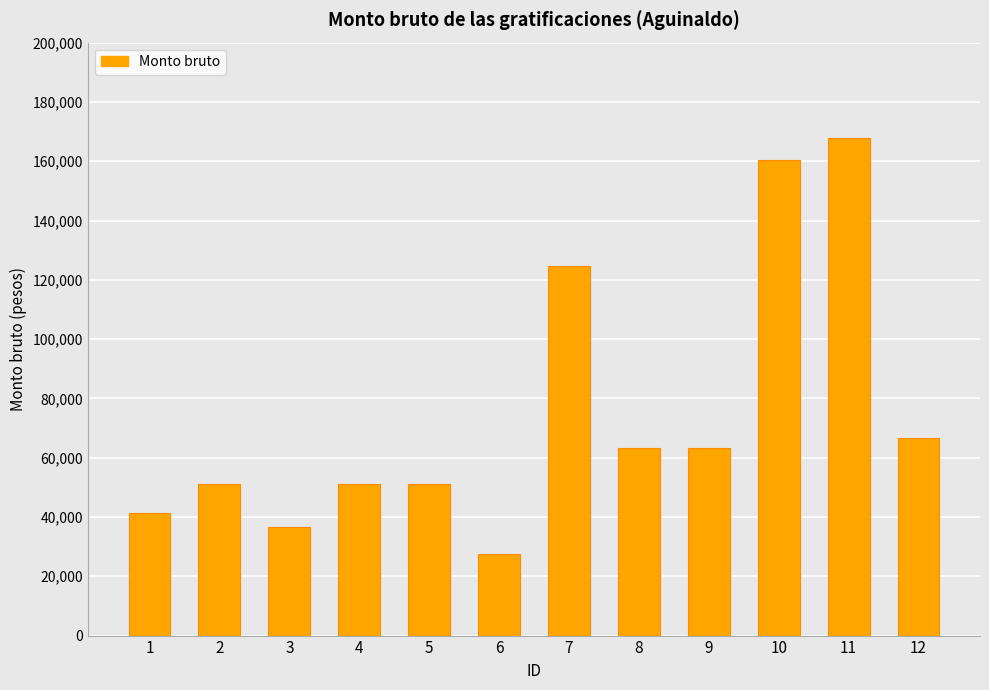

Which category has the lowest value across all series?

6